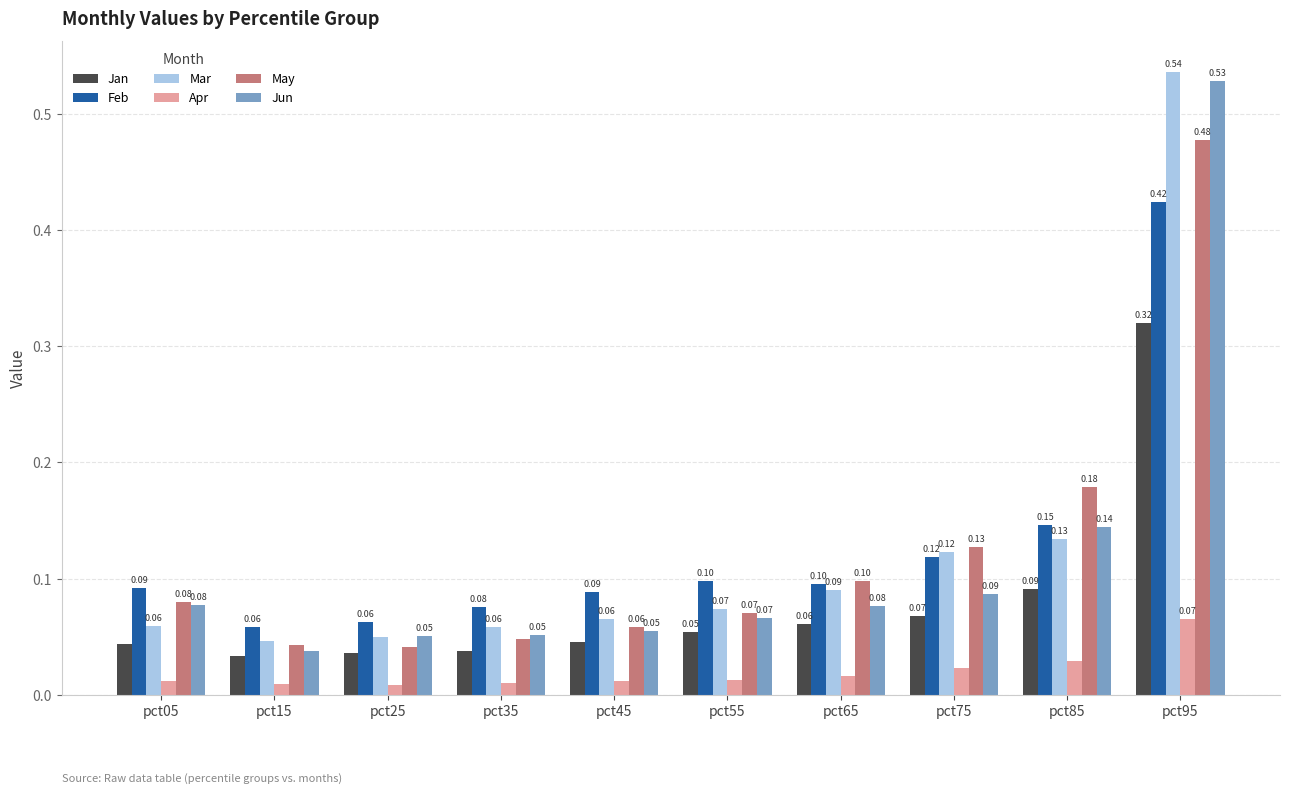

At which label does Apr reach its peak?

pct95